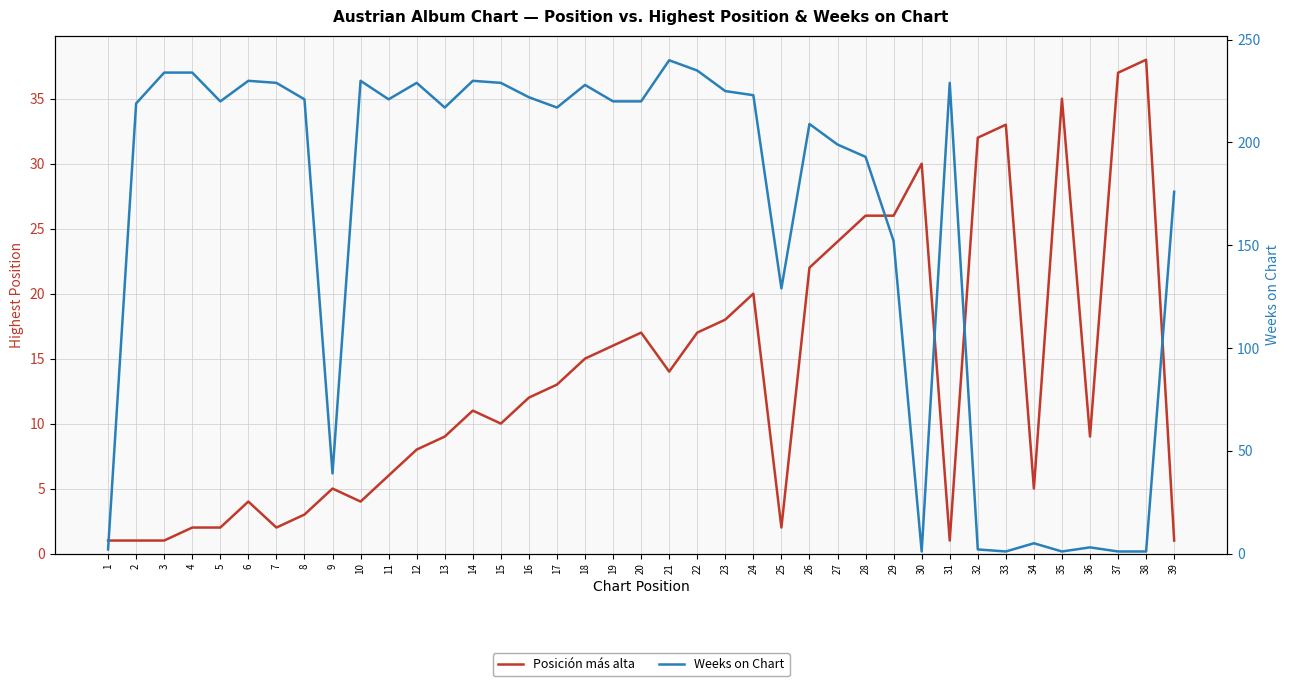

How many times do Posición más alta and Weeks on Chart cross each other?

4